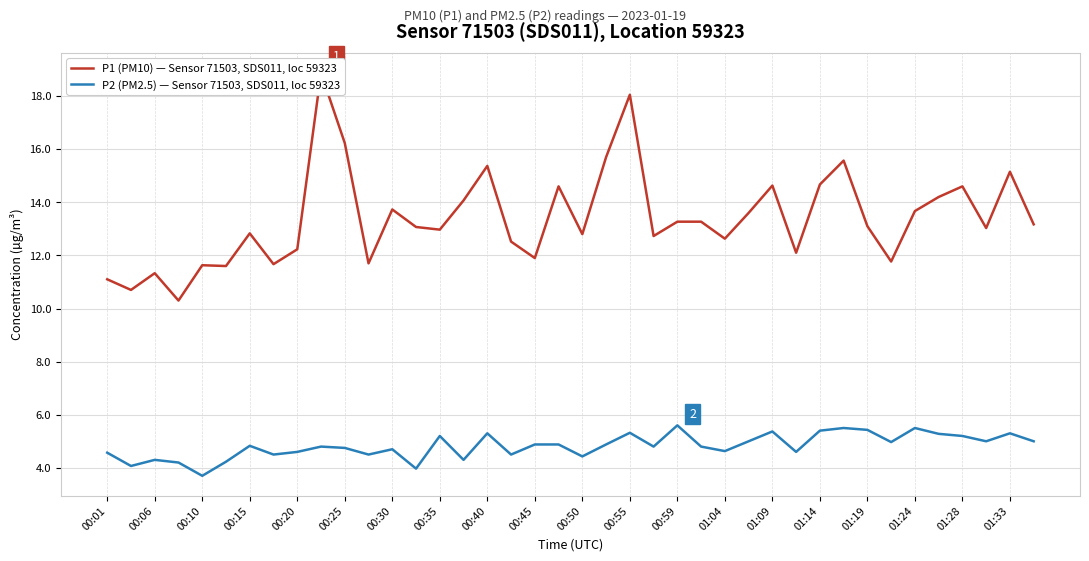

In P2 (PM2.5) — Sensor 71503, SDS011, loc 59323, how many points are lower than both neighbors (excluding endpoints)?

13